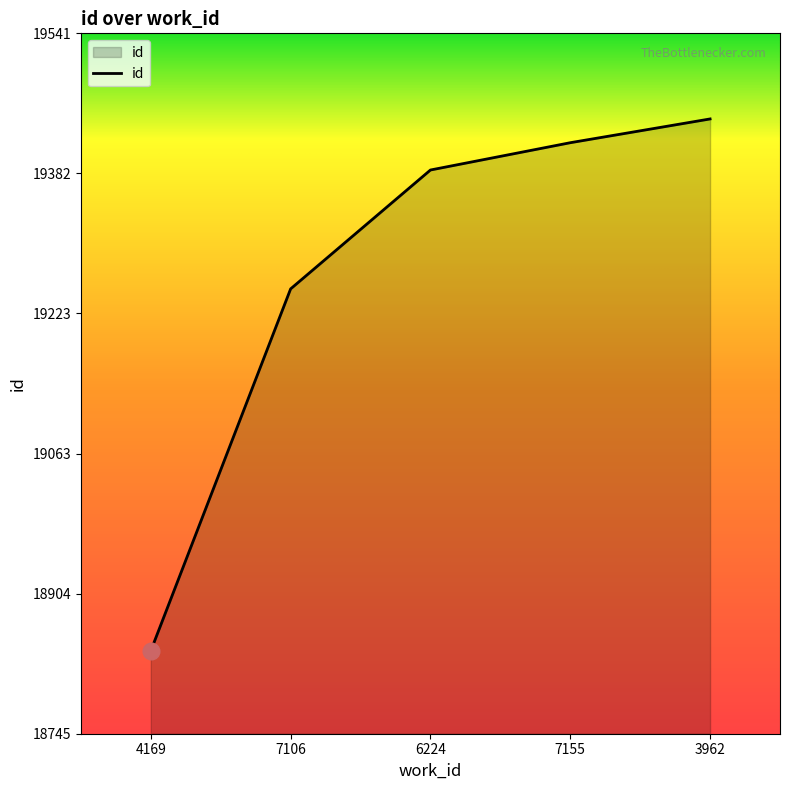

Count the number of data series in this chart.

1